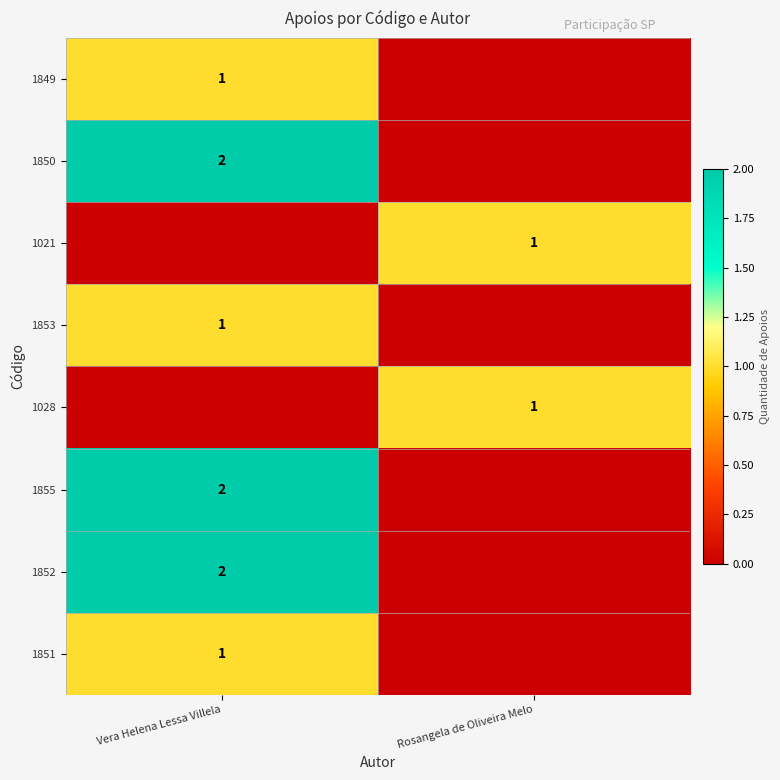

Which has a higher value, Rosangela de Oliveira Melo or Vera Helena Lessa Villela?

Vera Helena Lessa Villela